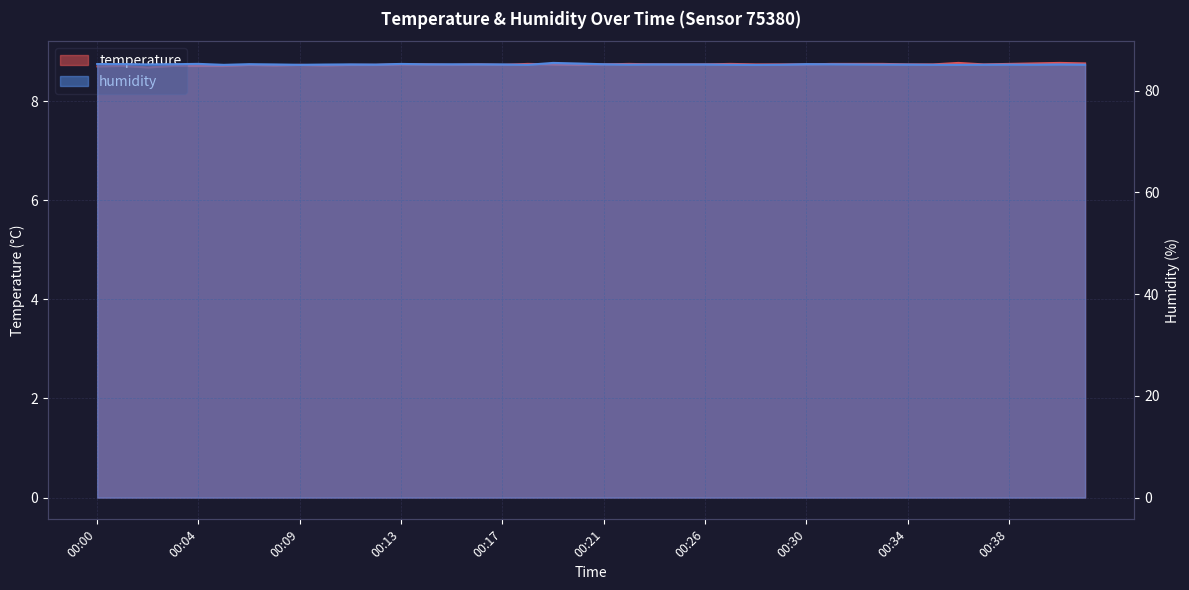

Between 00:10 and 00:05, which is larger?

00:10